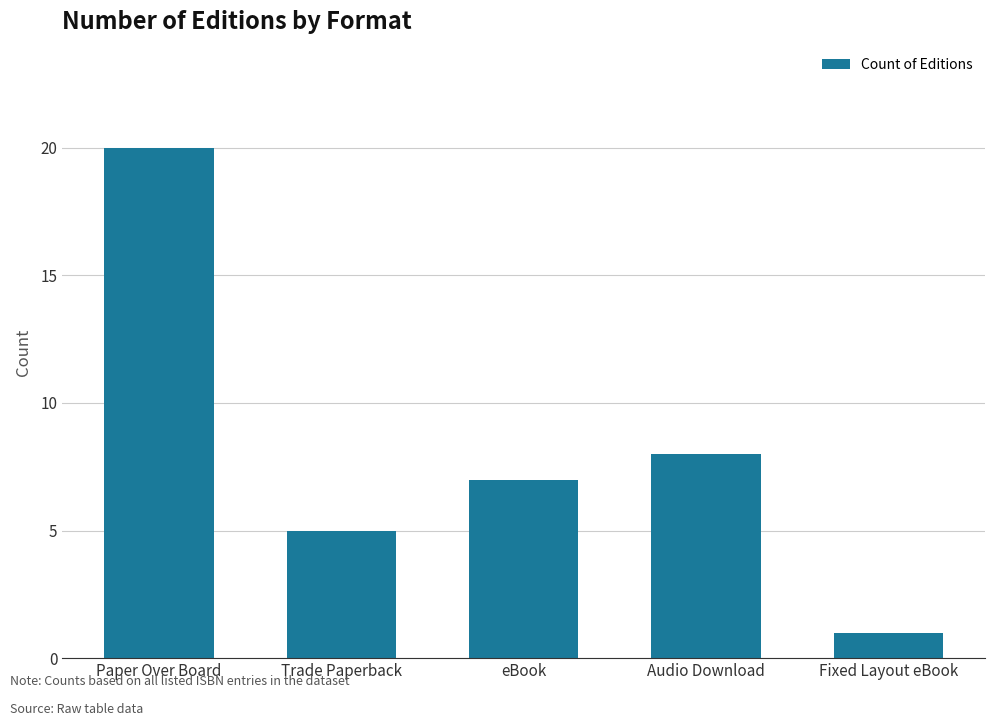

True or false: the data shows 5 at Trade Paperback.

True